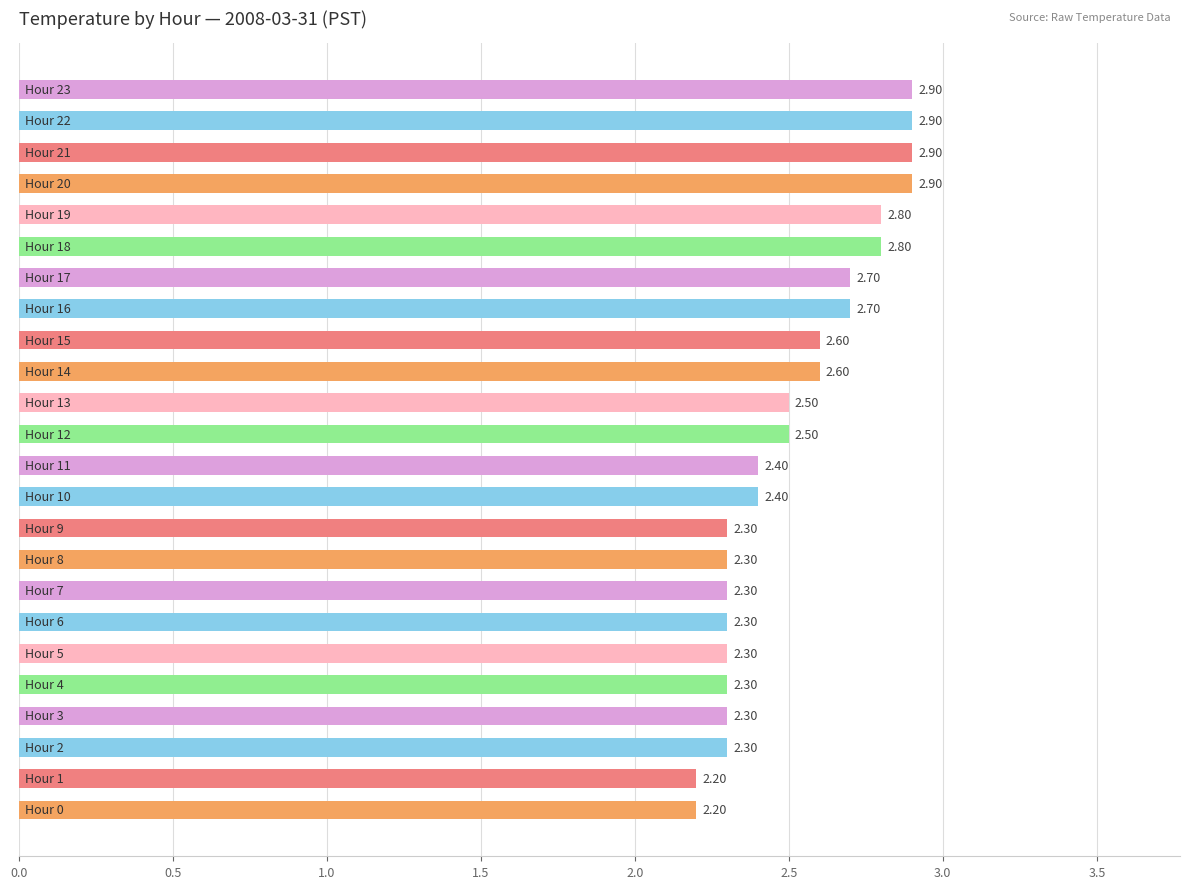

What is the difference between the maximum and minimum values?

0.7